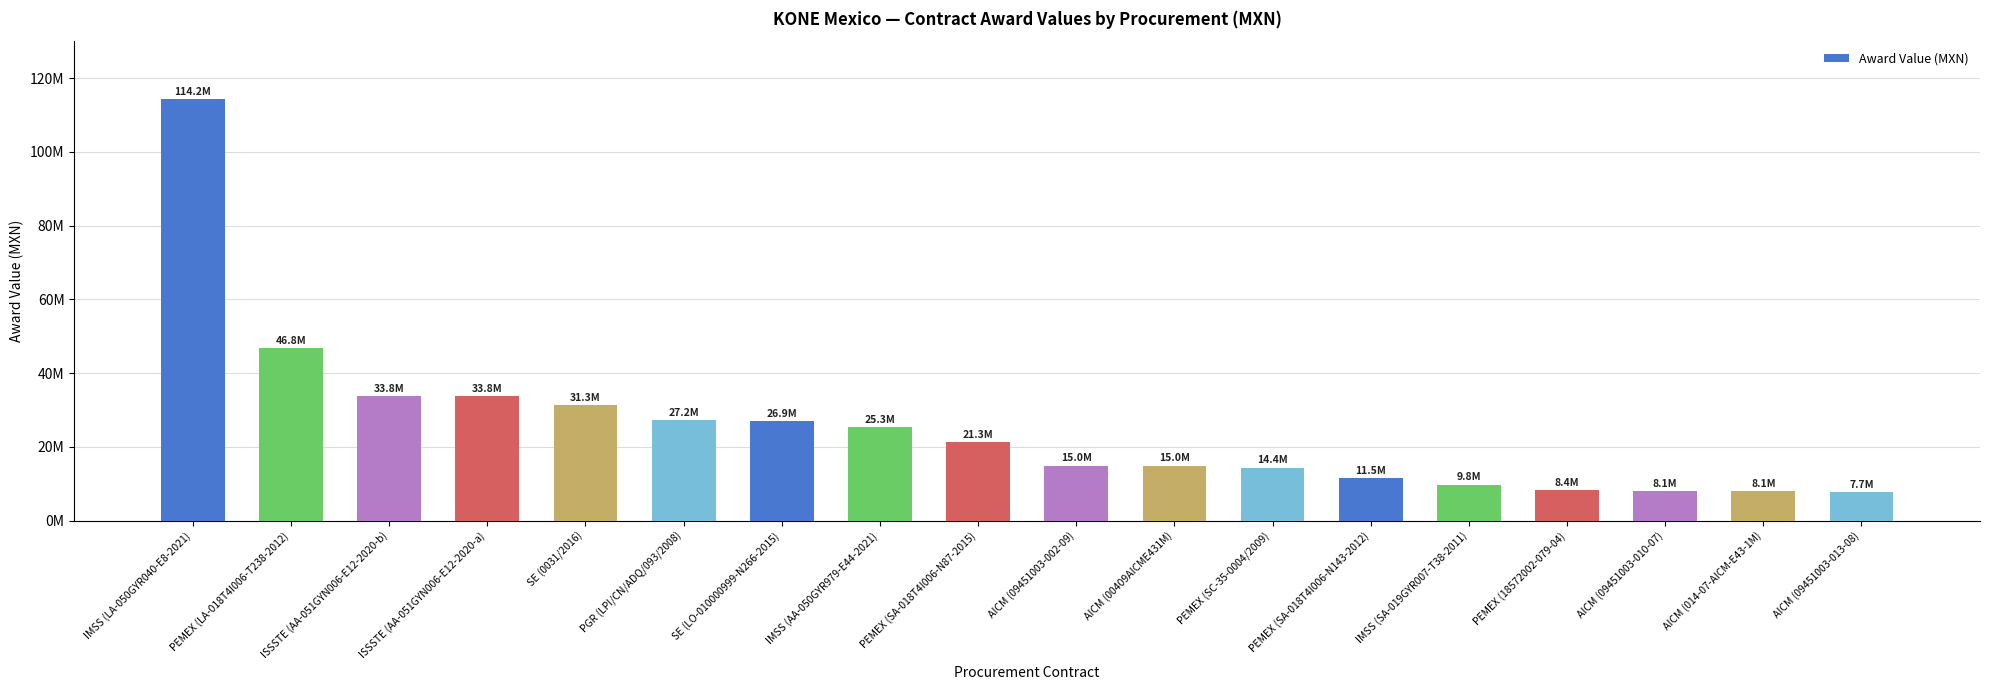

List the labels in order of value, smallest first.

AICM (09451003-013-08), AICM (09451003-010-07), AICM (014-07-AICM-E43-1M), PEMEX (18572002-079-04), IMSS (SA-019GYR007-T38-2011), PEMEX (SA-018T4I006-N143-2012), PEMEX (SC-35-0004/2009), AICM (09451003-002-09), AICM (00409AICME431M), PEMEX (SA-018T4I006-N87-2015), IMSS (AA-050GYR979-E44-2021), SE (LO-010000999-N266-2015), PGR (LPI/CN/ADQ/093/2008), SE (0031/2016), ISSSTE (AA-051GYN006-E12-2020-b), ISSSTE (AA-051GYN006-E12-2020-a), PEMEX (LA-018T4I006-T238-2012), IMSS (LA-050GYR040-E8-2021)